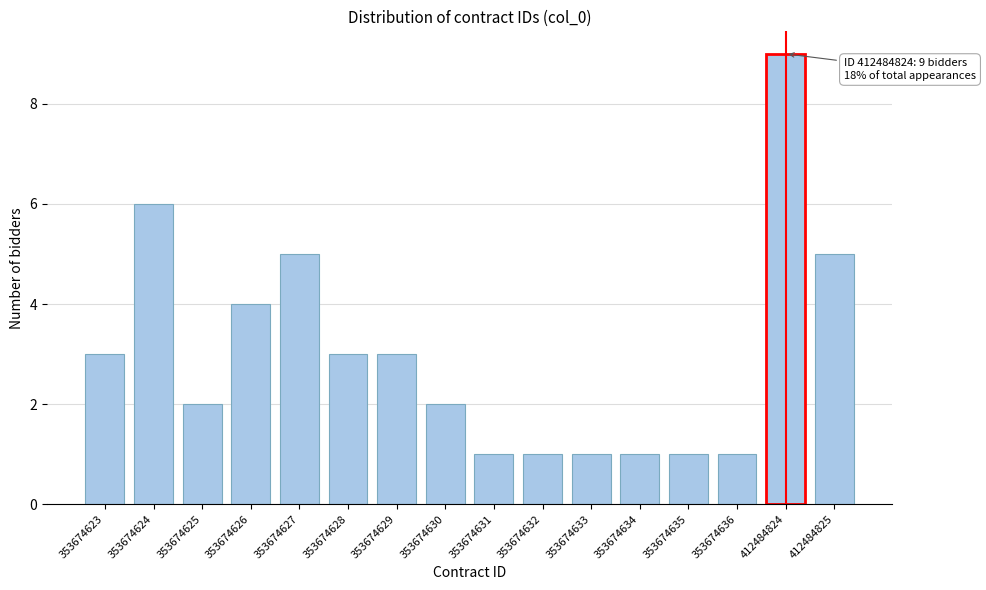

Reading right to left, list all the values displayed in this chart.

5	9	1	1	1	1	1	1	2	3	3	5	4	2	6	3